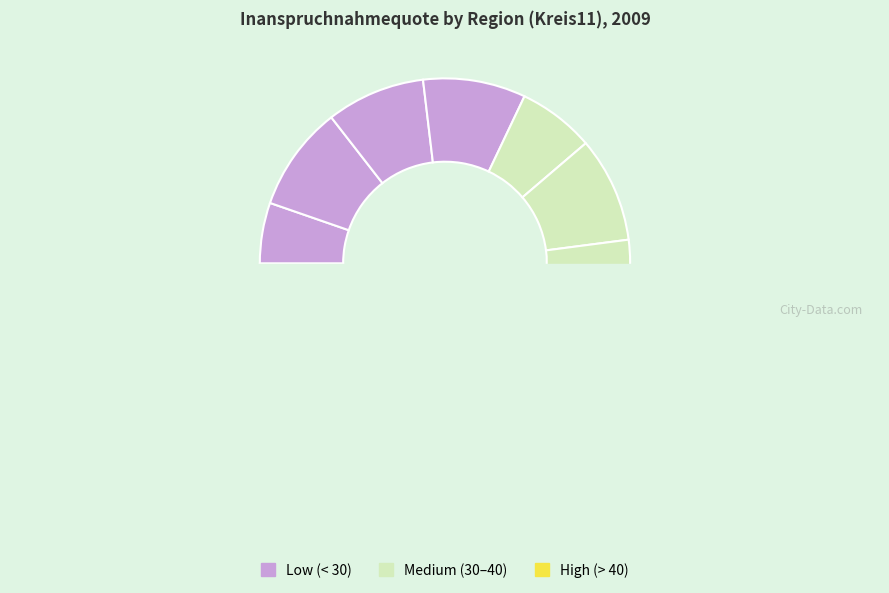

To the nearest percent, what is the difference between the Ostholstein and Schleswig-Flensburg slice percentages?

3%